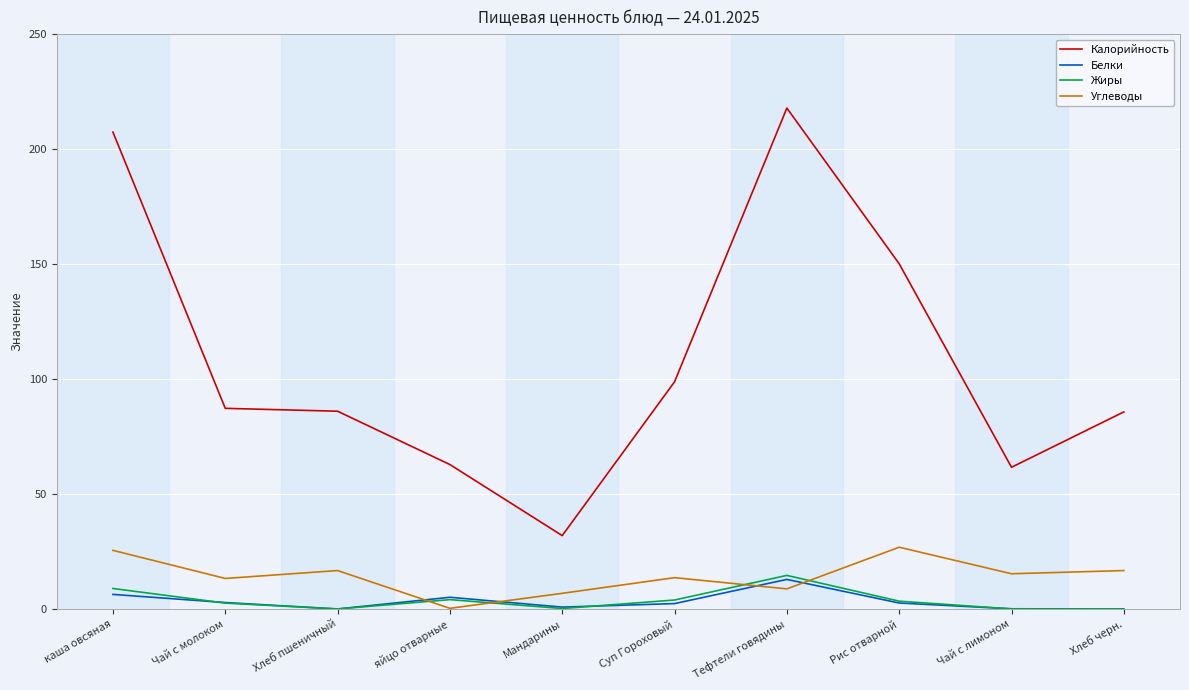

Which series has the largest total across all categories?

Калорийность